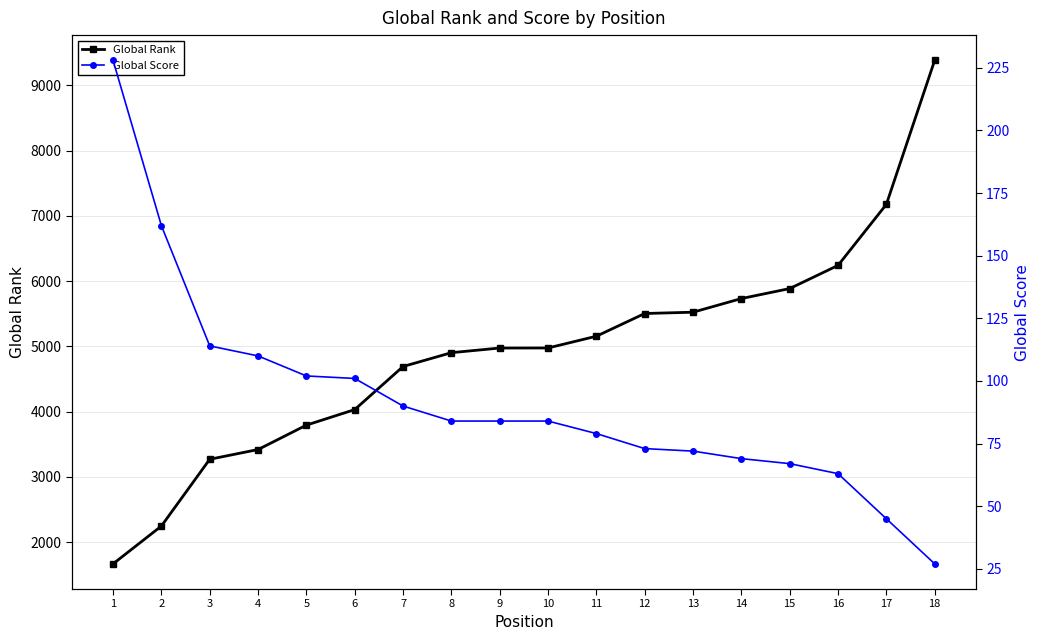

What are all the series names shown in the legend?

Global Rank, Global Score